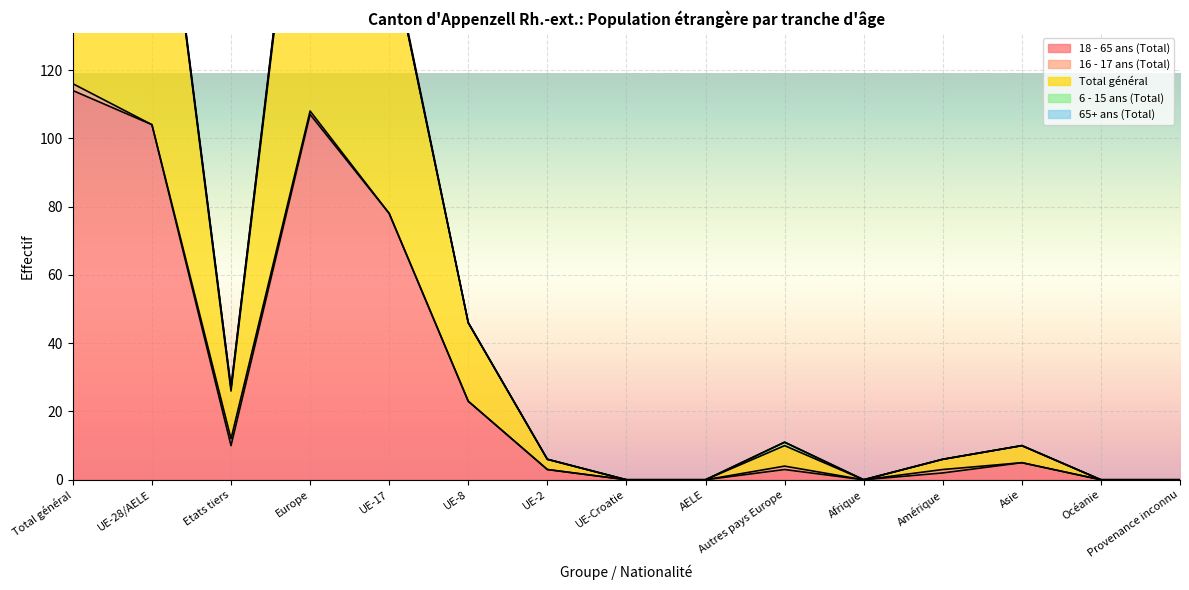

Rank the series at UE-17 from highest to lowest value.

Total général, 18 - 65 ans (Total), 65+ ans (Total), 16 - 17 ans (Total), 6 - 15 ans (Total)